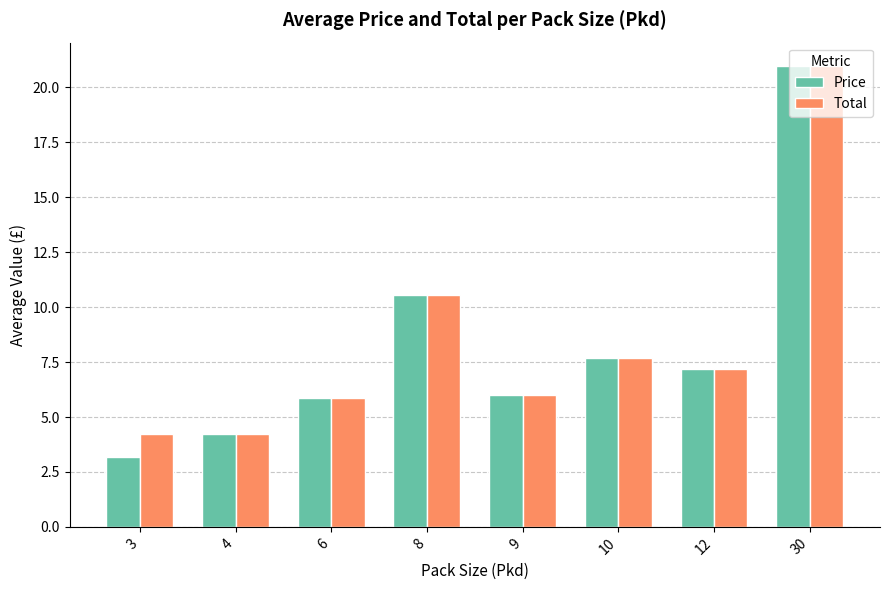

What is the total value across all series at 10?

15.4